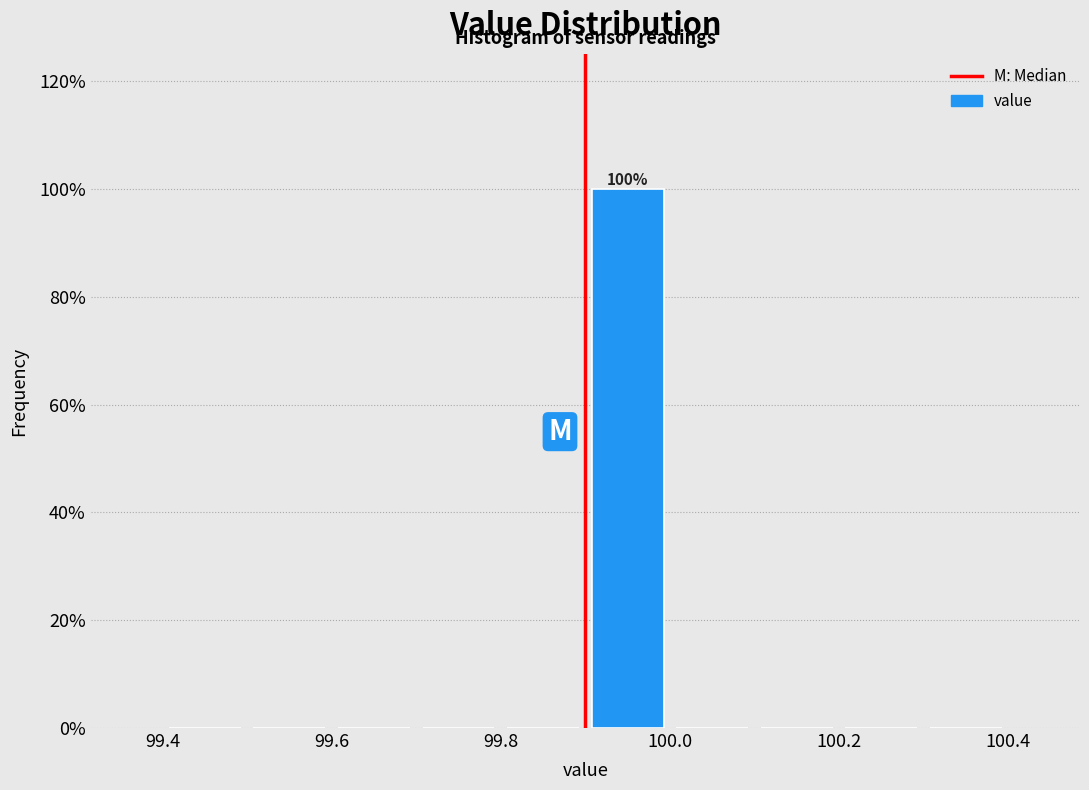

Over which range of the x-axis is the bar tallest?

99.9 to 100.0